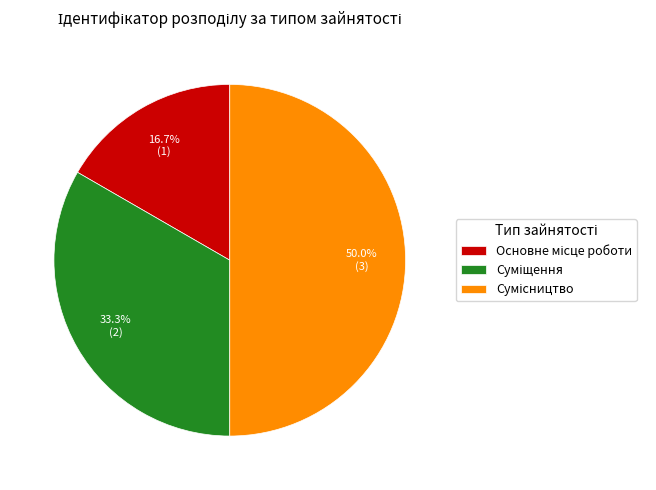

Count the number of slices in the pie.

3